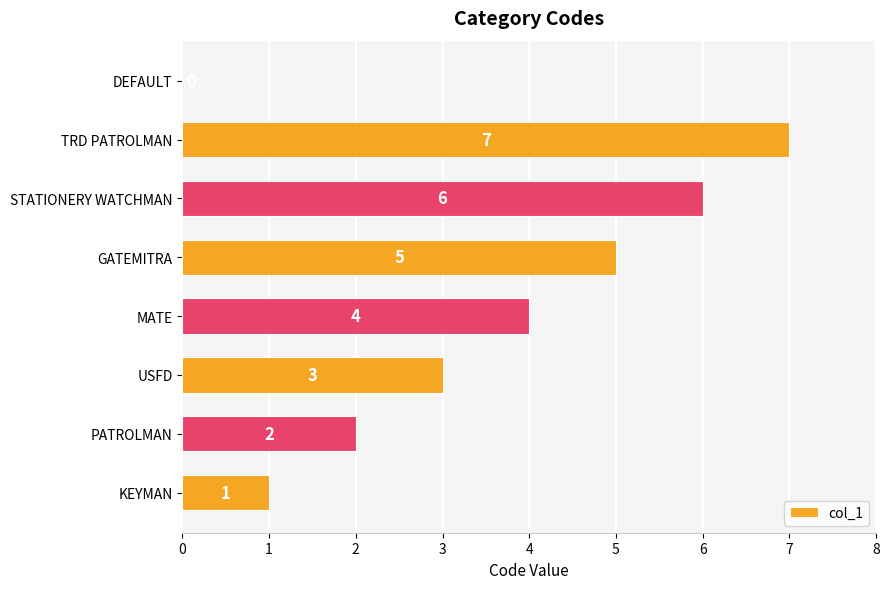

What is the change in value from USFD to STATIONERY WATCHMAN?

+3